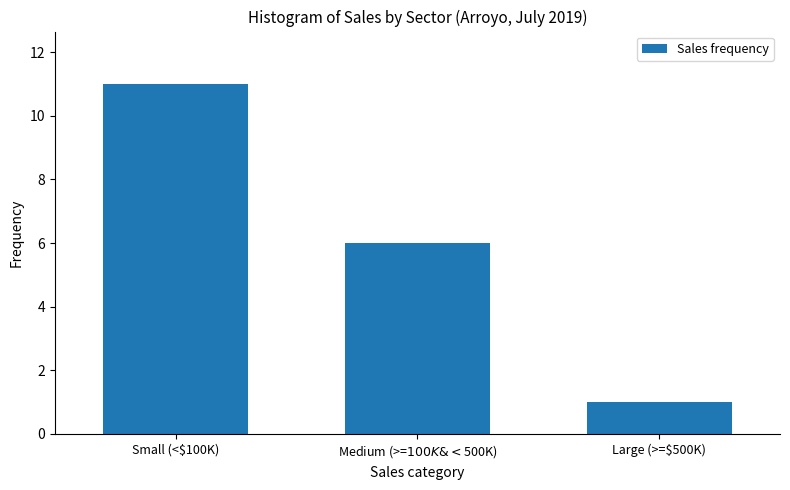

Reading left to right, what are all the values shown in this chart?

11	6	1